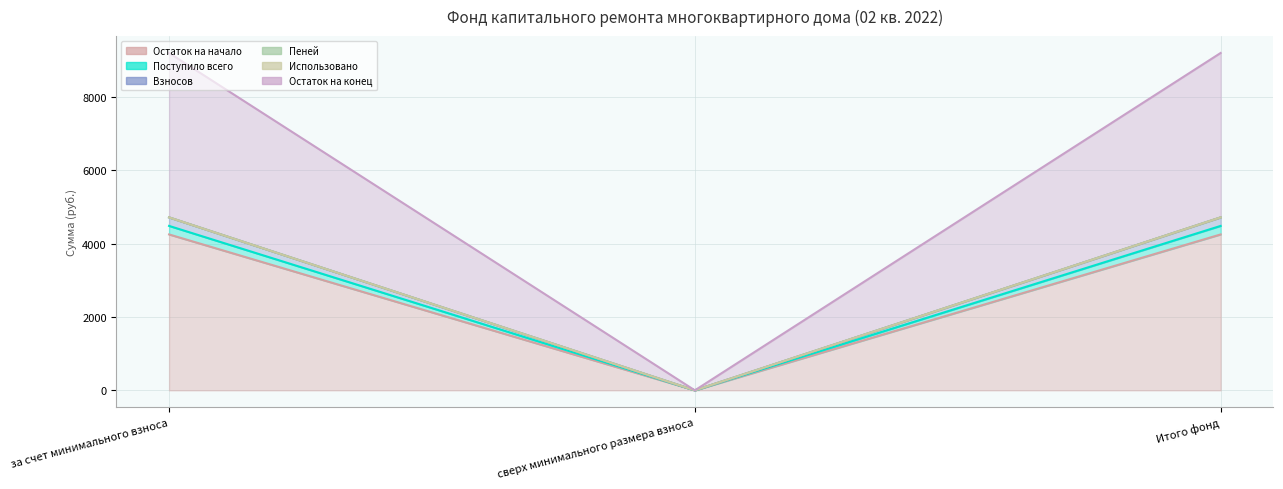

Is it true that Взносов equals 2711.9 at сверх минимального размера взноса?

False